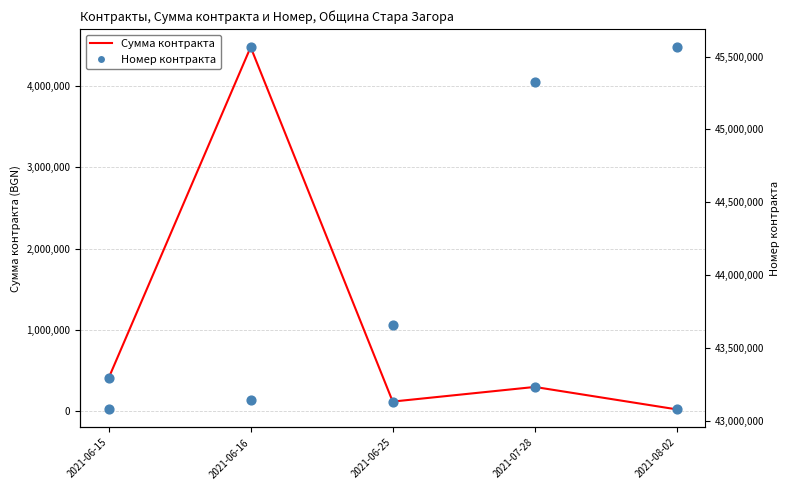

Is the value of Номер контракта (scaled) at 2021-06-25 greater than the value of Сумма контракта at 2021-08-02?

Yes